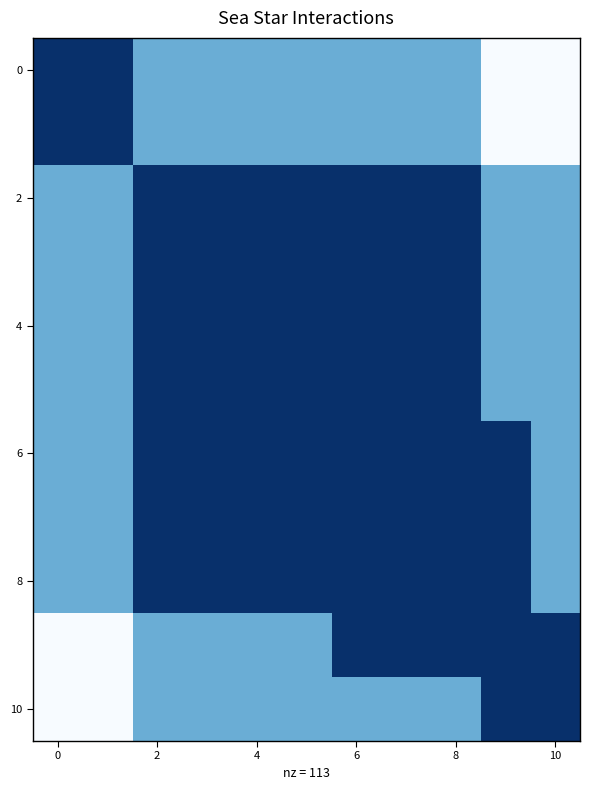

How many series are shown in this chart?

11